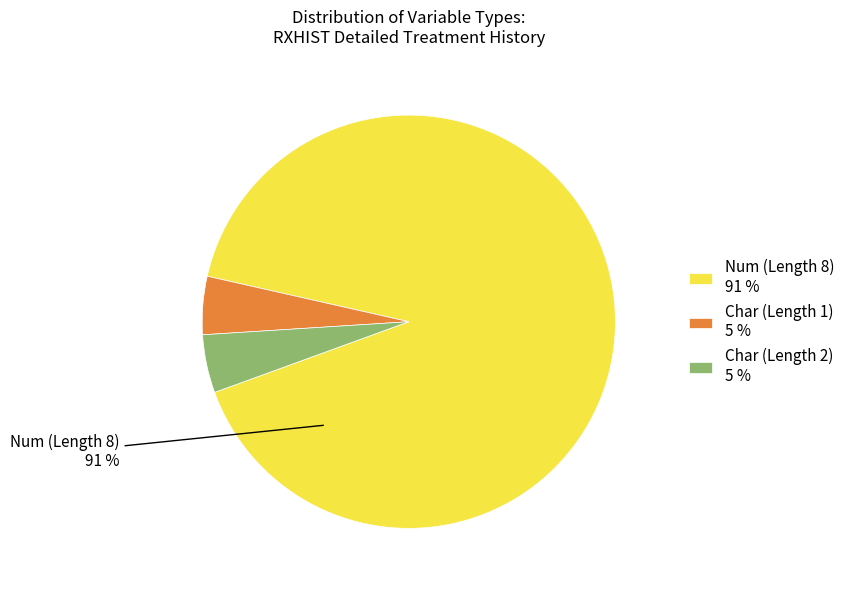

Between Num (Length 8) 91 % and Char (Length 1) 5 %, which is larger?

Num (Length 8) 91 %